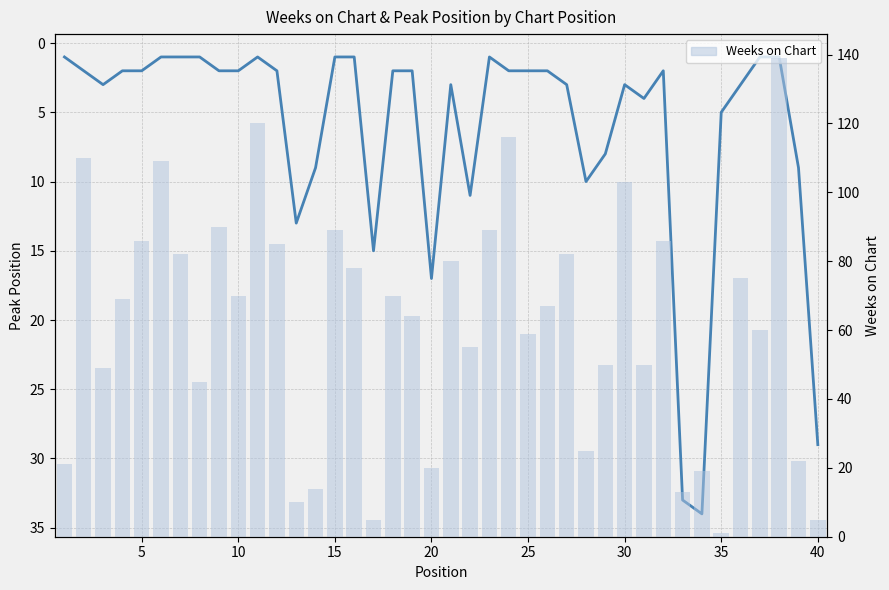

Is the value of Peak Position at 24 greater than the value of Weeks on Chart at 26?

No